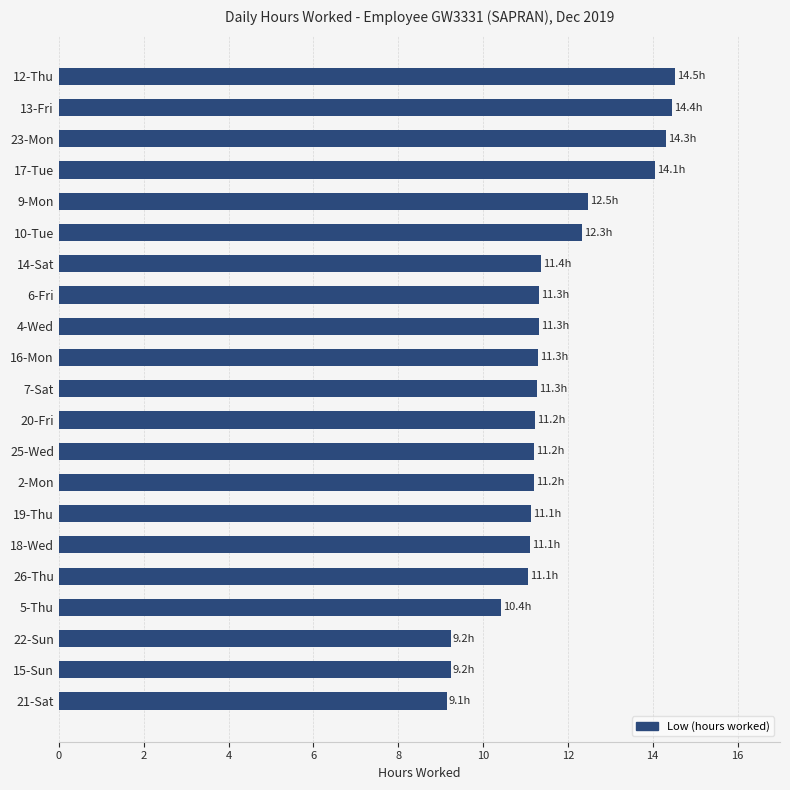

The value at 19-Thu is 19.4. True or false?

False